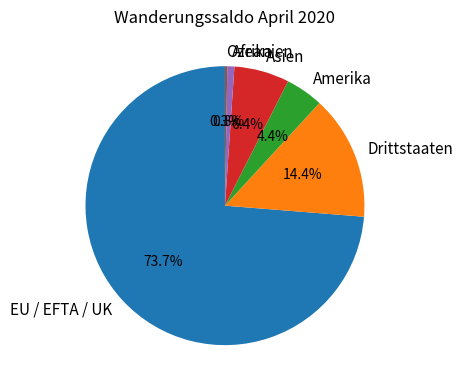

Do Amerika and Drittstaaten together represent more than half of the pie?

No